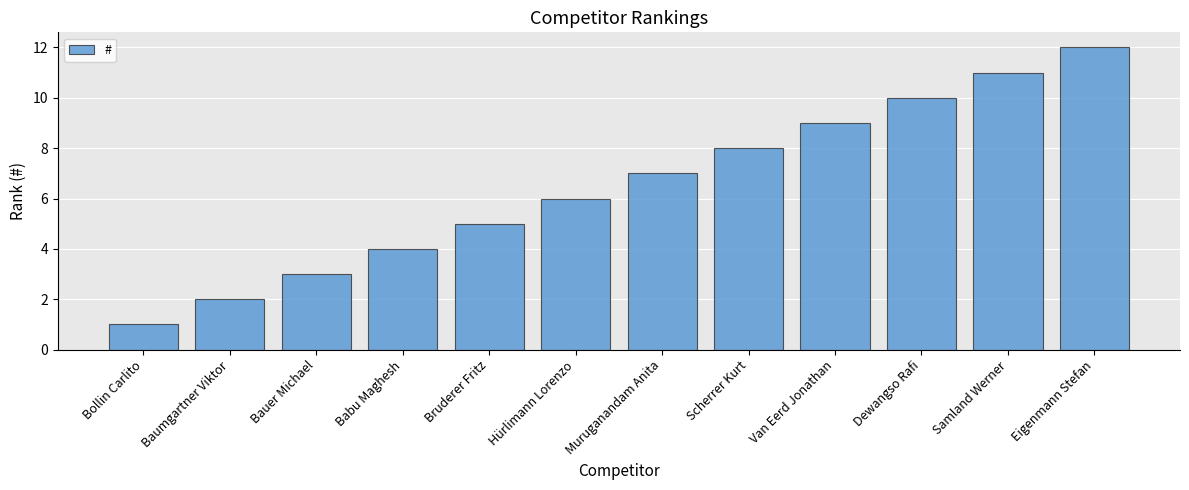

The chart shows a value of 4 at Hürlimann Lorenzo. True or false?

False